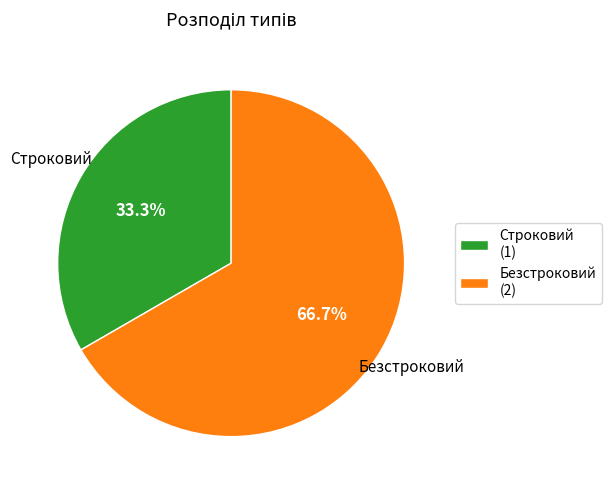

Approximately how many times larger is the value at Безстроковий compared to Строковий?

2.0